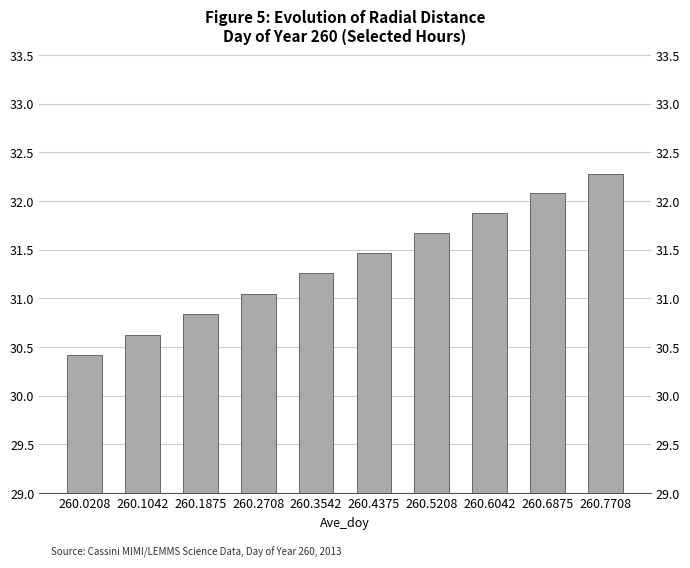

Read the value at 260.4375.

31.5